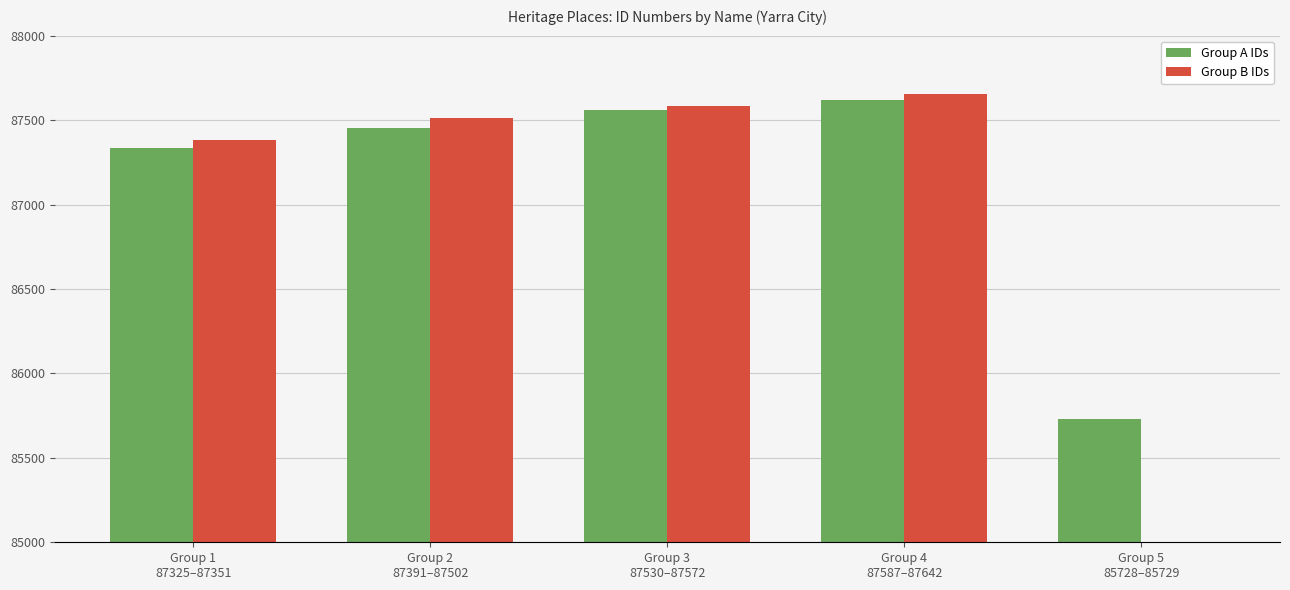

Reading left to right, transcribe all the data shown in this chart.

Group A IDs: Group 1
87325–87351=87335.7	Group 2
87391–87502=87452.0	Group 3
87530–87572=87561.0	Group 4
87587–87642=87618.0	Group 5
85728–85729=85728.5
Group B IDs: Group 1
87325–87351=87379.3	Group 2
87391–87502=87513.0	Group 3
87530–87572=87586.0	Group 4
87587–87642=87654.0	Group 5
85728–85729=0.0